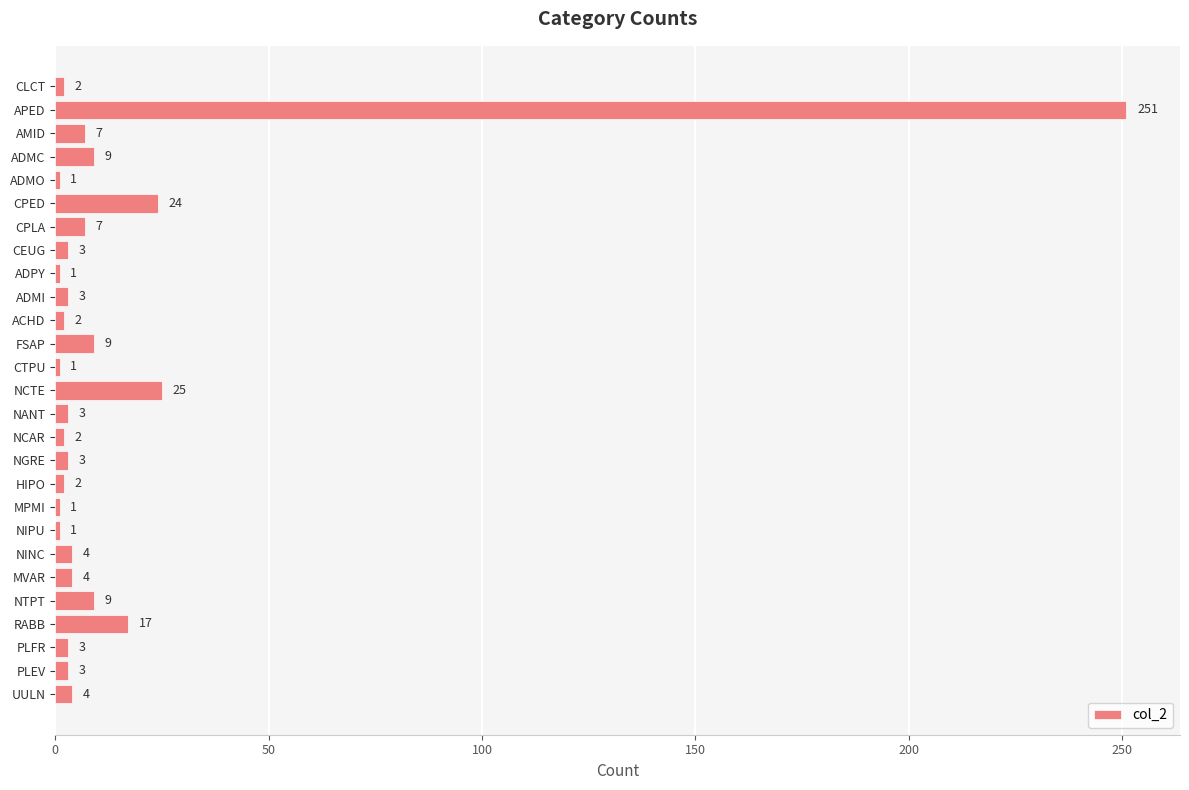

Reading top to bottom, transcribe all the data shown in this chart.

CLCT=2	APED=251	AMID=7	ADMC=9	ADMO=1	CPED=24	CPLA=7	CEUG=3	ADPY=1	ADMI=3	ACHD=2	FSAP=9	CTPU=1	NCTE=25	NANT=3	NCAR=2	NGRE=3	HIPO=2	MPMI=1	NIPU=1	NINC=4	MVAR=4	NTPT=9	RABB=17	PLFR=3	PLEV=3	UULN=4